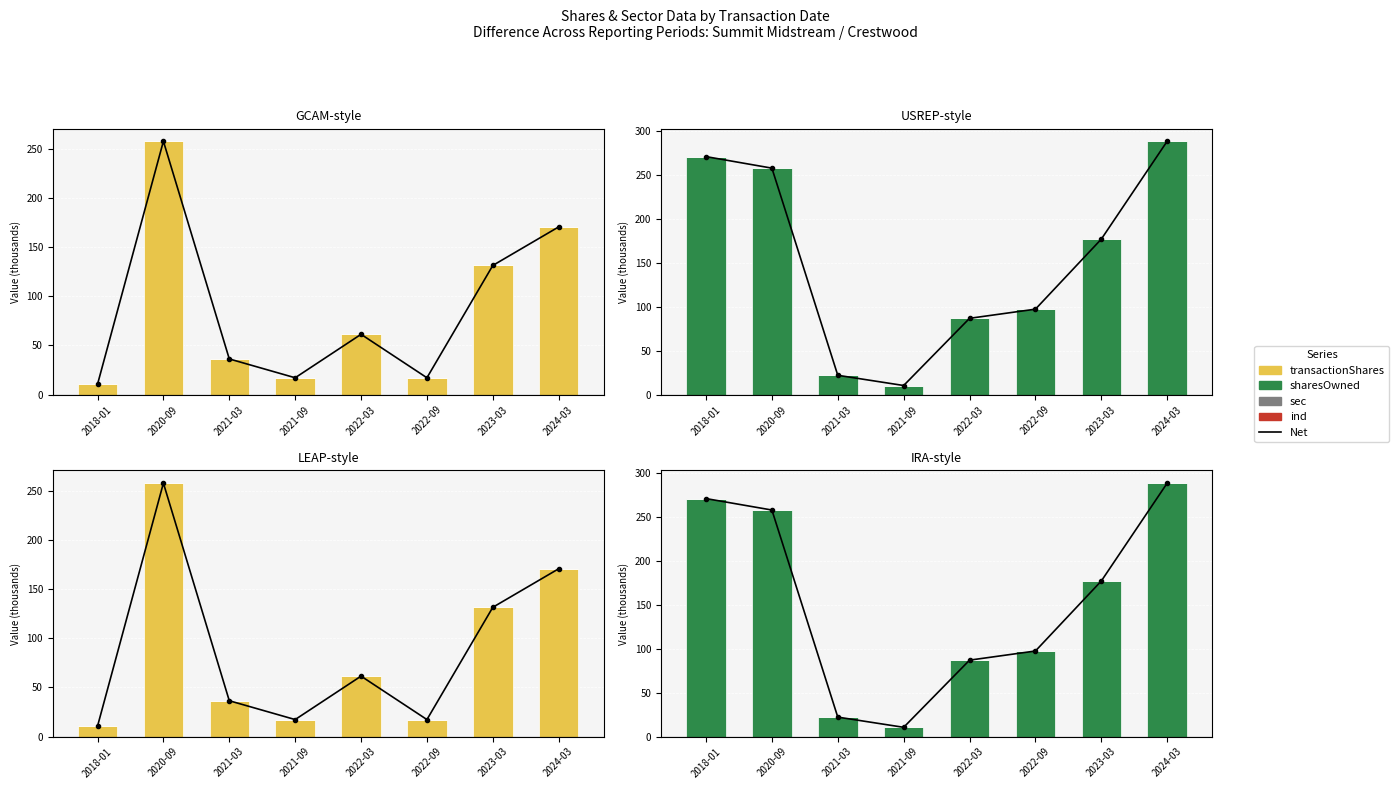

Which series changed the most between 2018-01 and 2022-09?

sharesOwnedFollowingTransaction